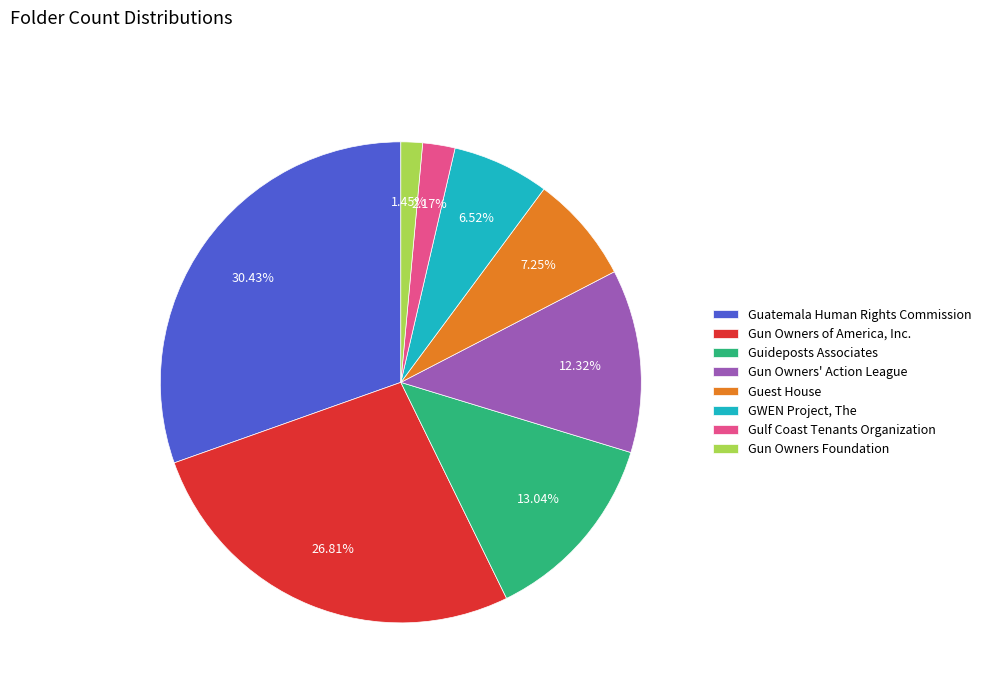

How many segments does this pie chart have?

8